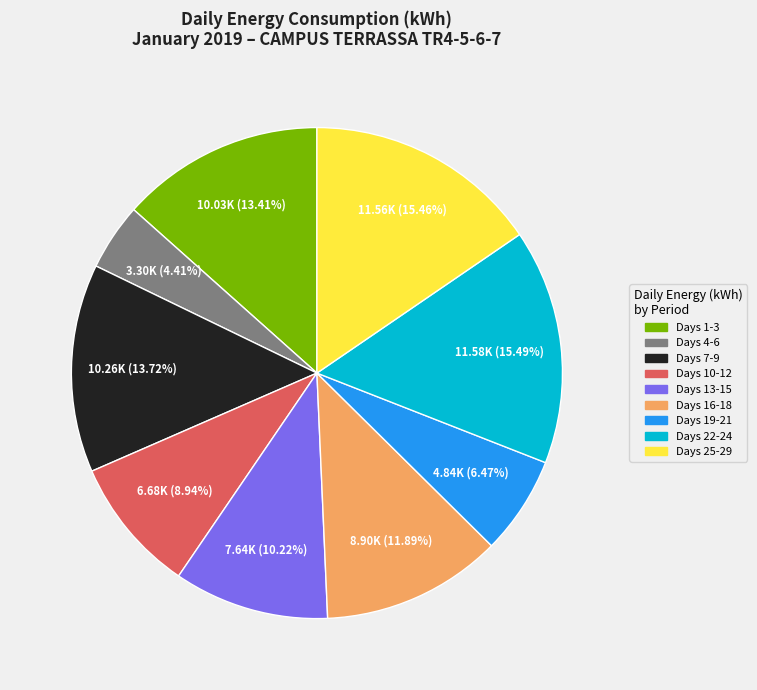

Is there a majority slice in this chart?

No